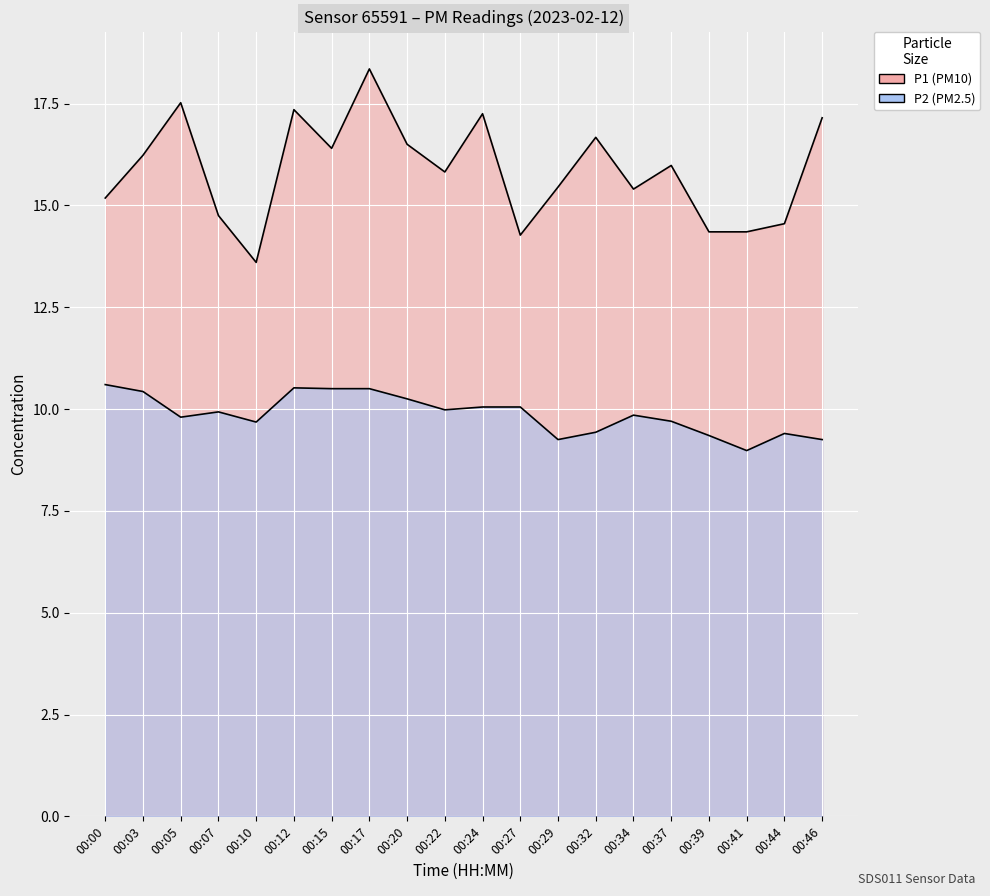

Where does the P1 series first go above 15?

00:00